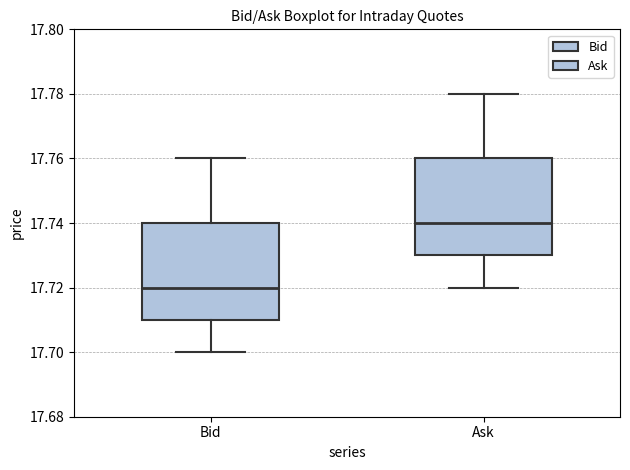

Reading left to right, read every box against the y-axis: the position of its median line, the range the box covers, and the ends of its whiskers. The values are not printed on the chart, so give them approximately, as read against the axis.

Bid: median 17.72, box 17.71 to 17.74, whiskers 17.70 to 17.76
Ask: median 17.74, box 17.73 to 17.76, whiskers 17.72 to 17.78